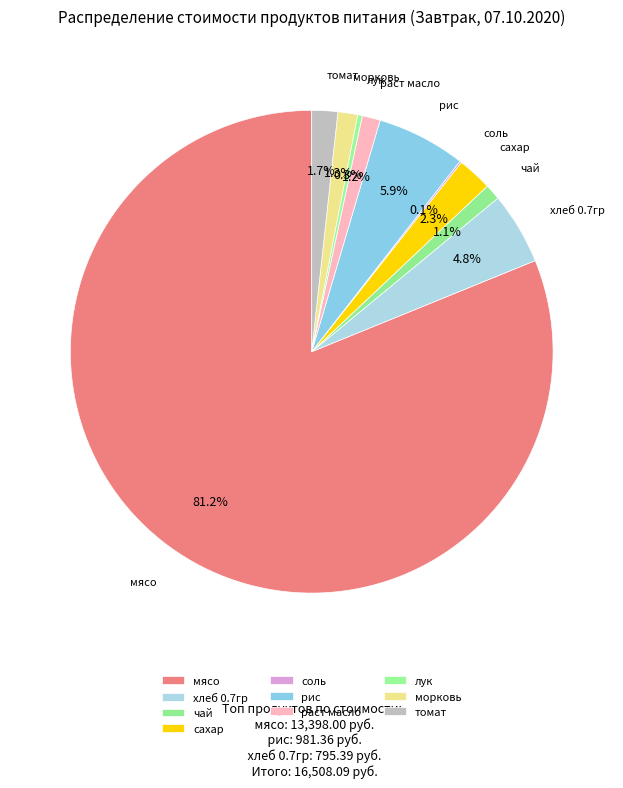

What is the largest slice in the pie chart?

мясо